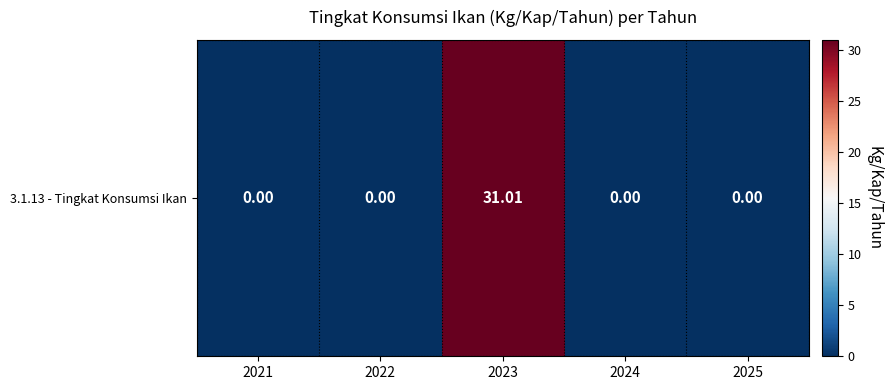

What is the greatest value displayed?

31.0